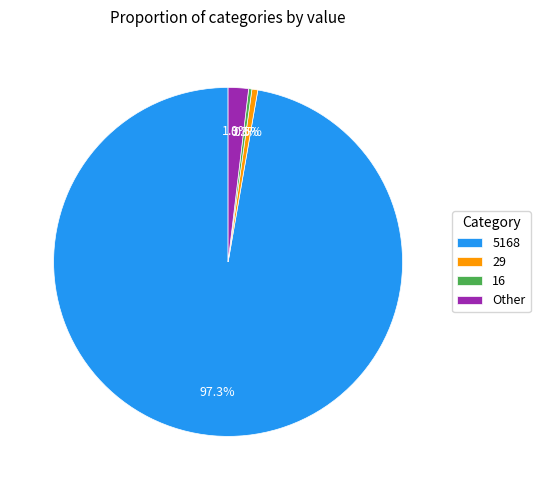

What is the largest slice in the pie chart?

5168